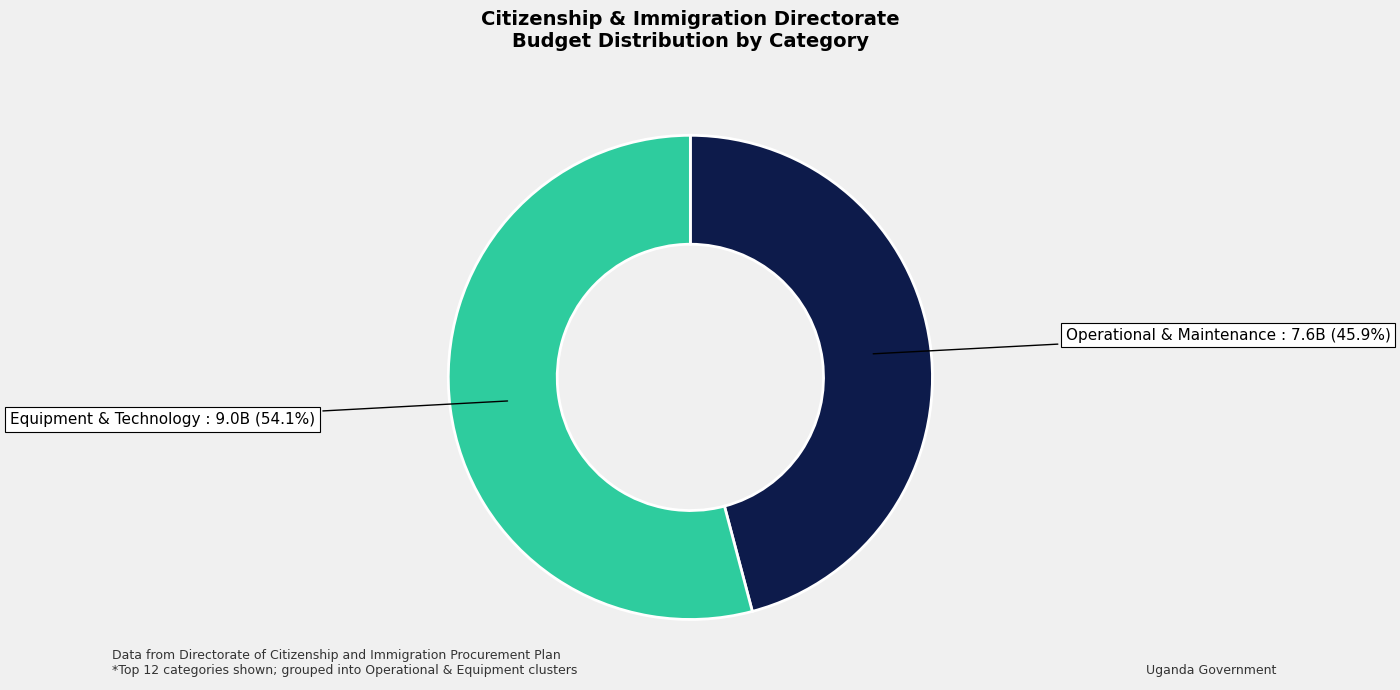

Is there any slice that represents more than half of the pie?

Yes